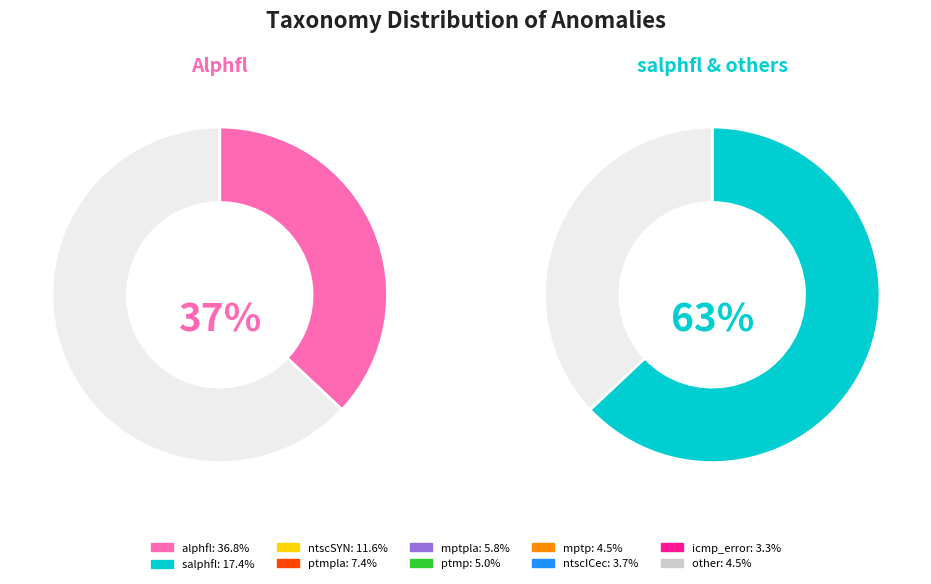

Which slice is the smallest?

icmp_error